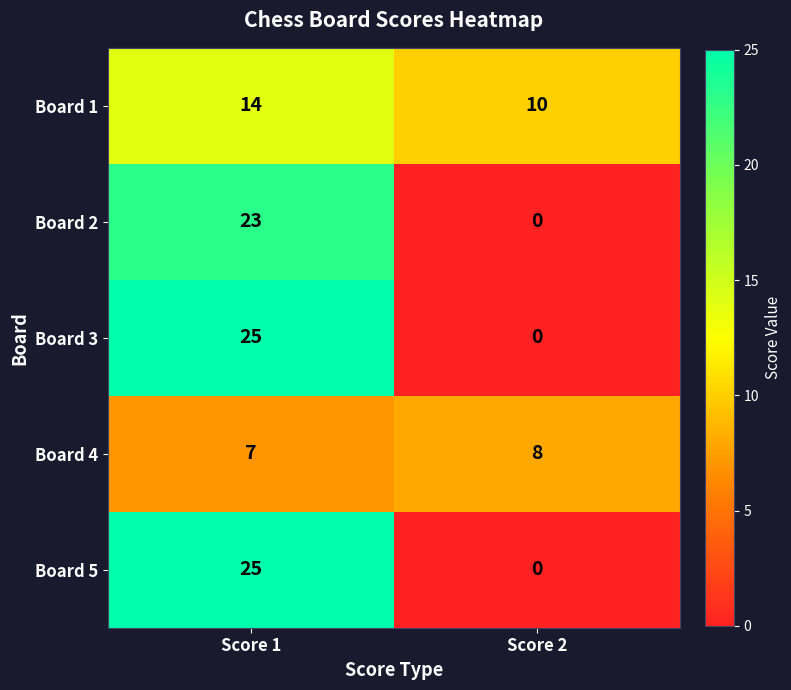

At which category does the chart reach its peak across all series?

Score 1